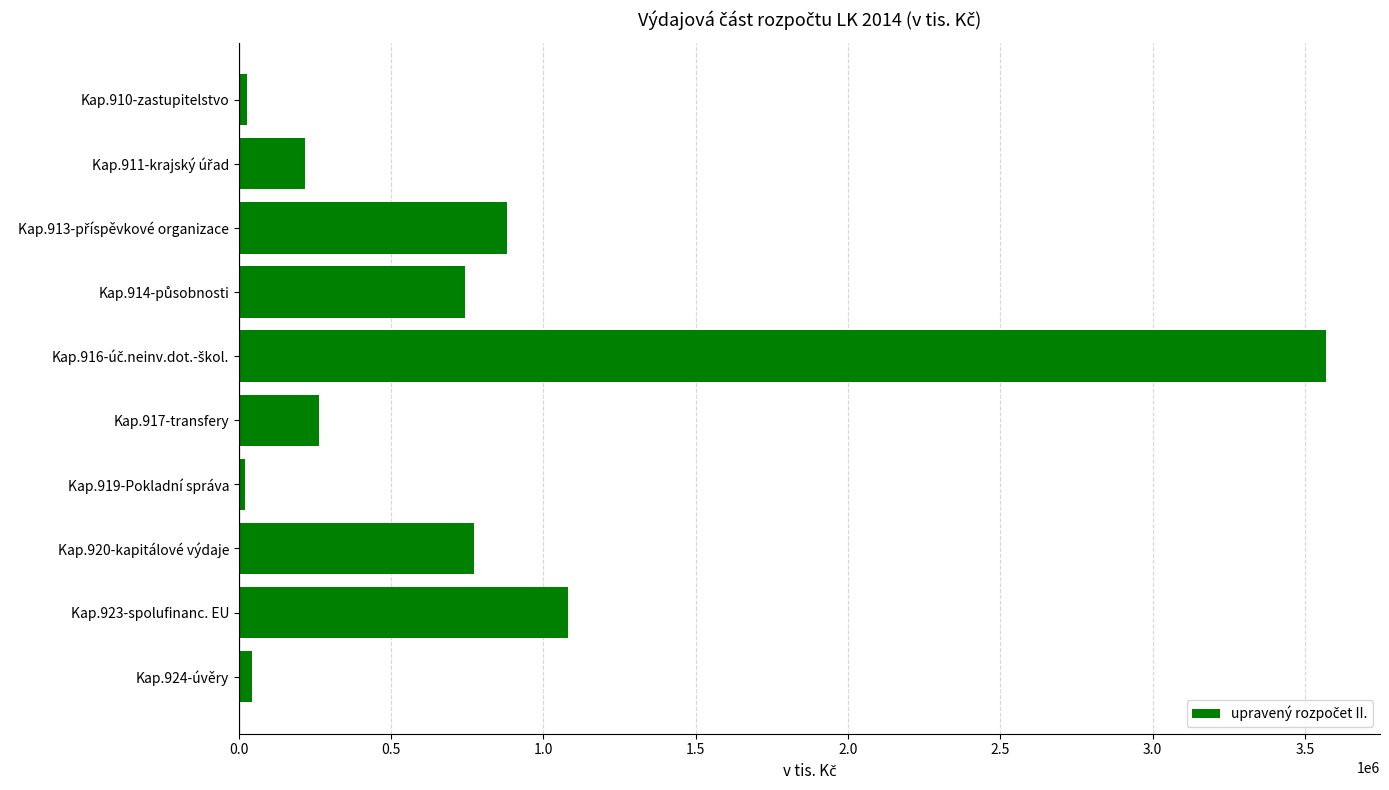

At which label is the value closest to 1793652?

Kap.923-spolufinanc. EU